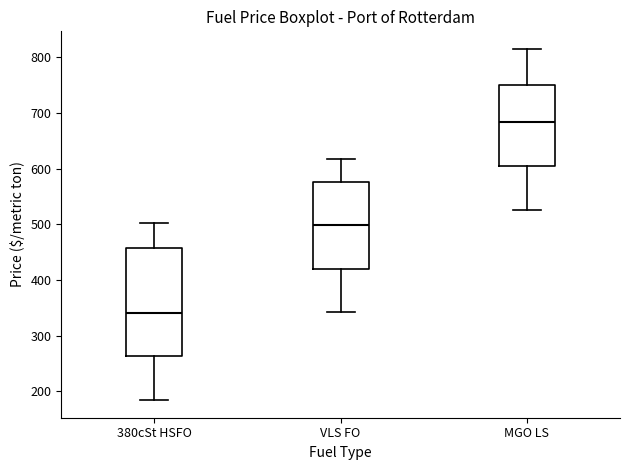

Reading left to right, read every box against the y-axis: the position of its median line, the range the box covers, and the ends of its whiskers. The values are not printed on the chart, so give them approximately, as read against the axis.

380cSt HSFO: median 340, box 260 to 460, whiskers 180 to 500
VLS FO: median 500, box 420 to 580, whiskers 340 to 620
MGO LS: median 680, box 600 to 750, whiskers 530 to 820